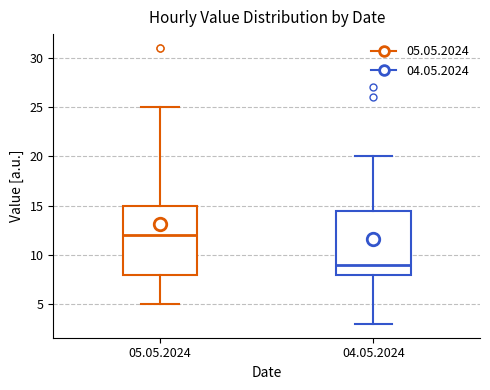

Where is the lower edge of the box for 04.05.2024 on the y-axis? The values are not printed on the chart, so give them approximately, as read against the axis.

8.0